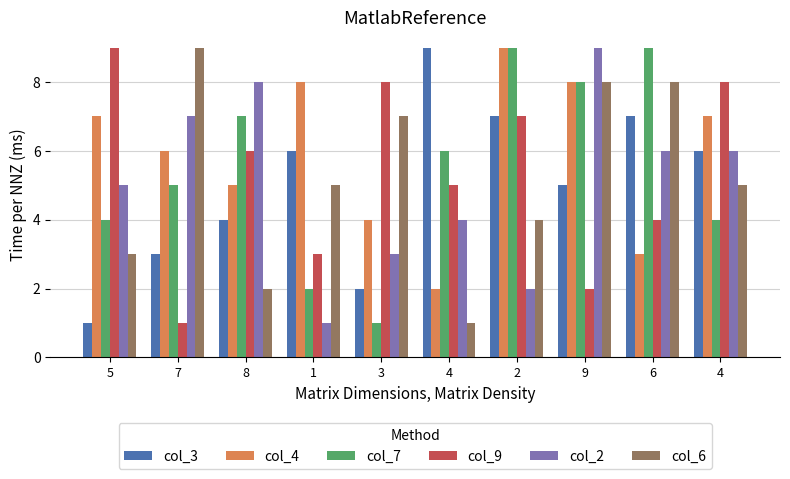

Does the chart contain stacked bars?

No